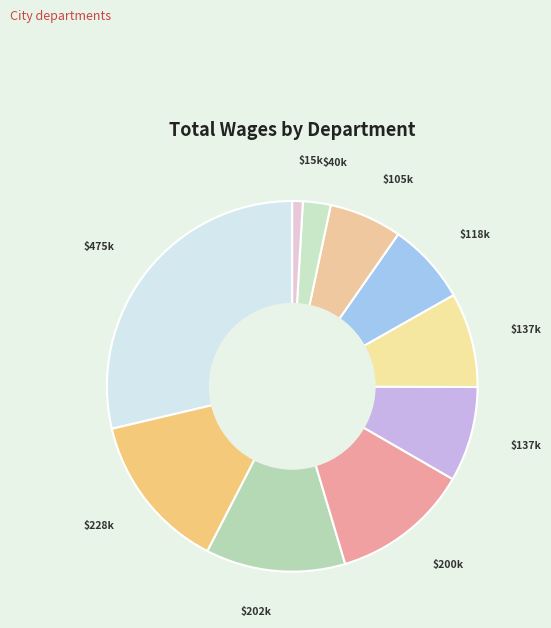

How many slices are in this pie chart?

10